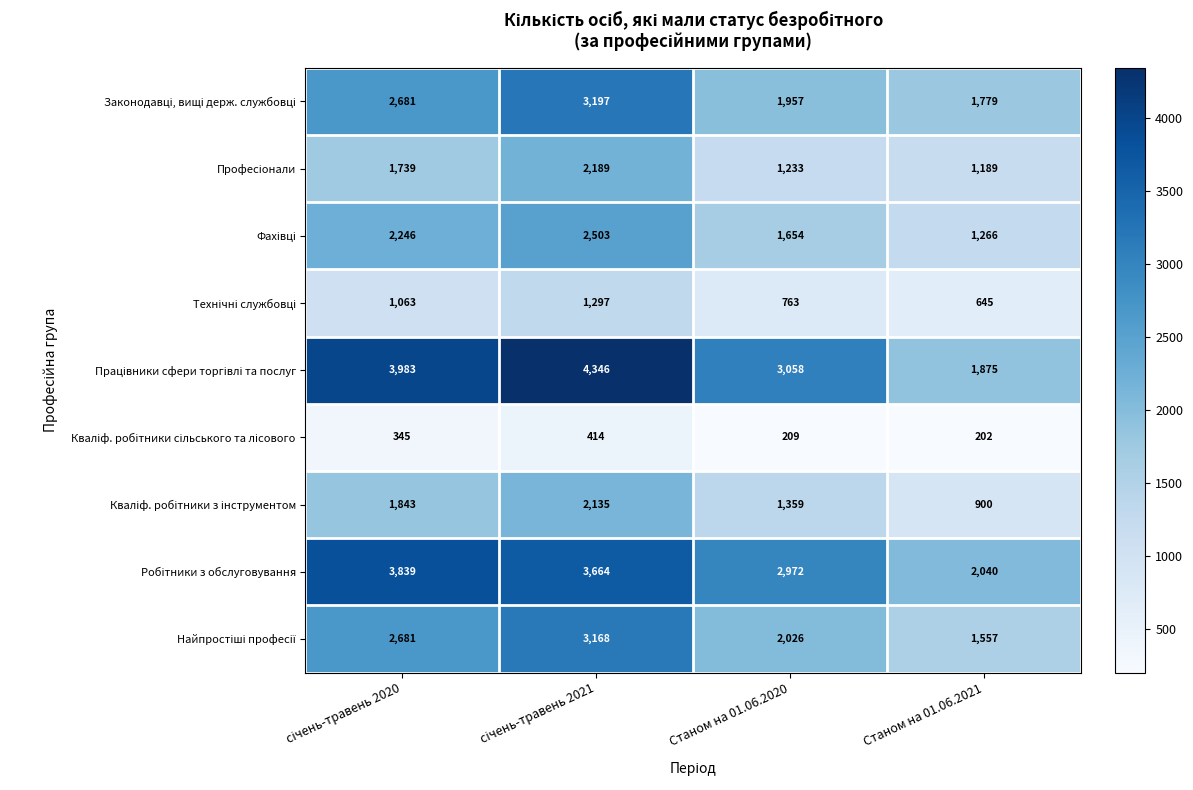

What is the total value across all series at Станом на 01.06.2021?

11453